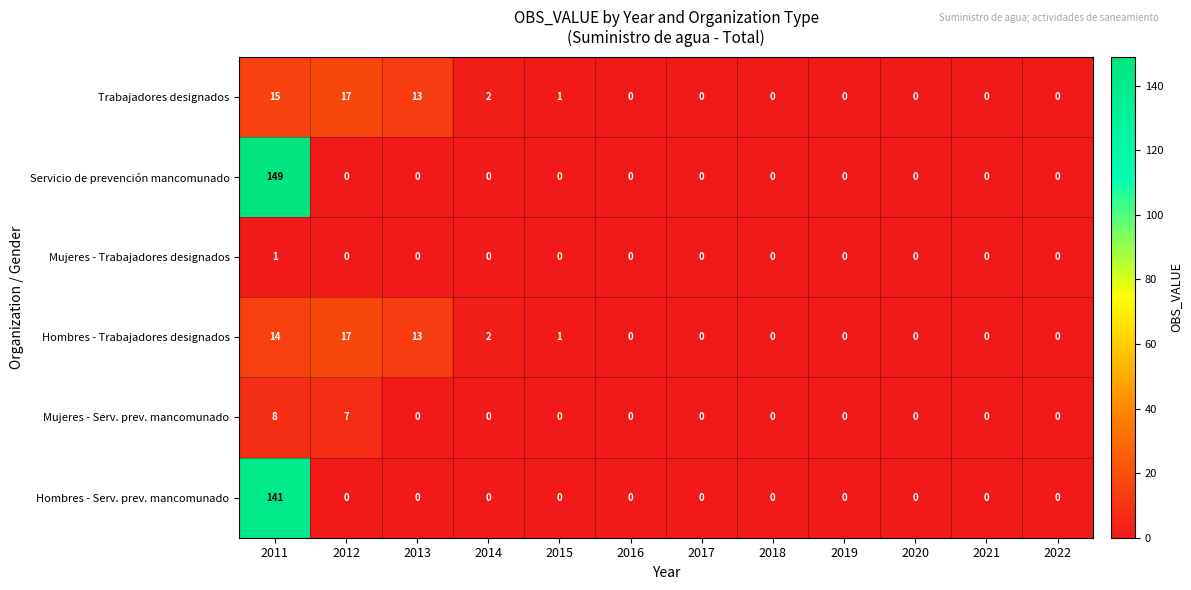

Is it true that Mujeres - Trabajadores designados equals -1 at 2017?

False